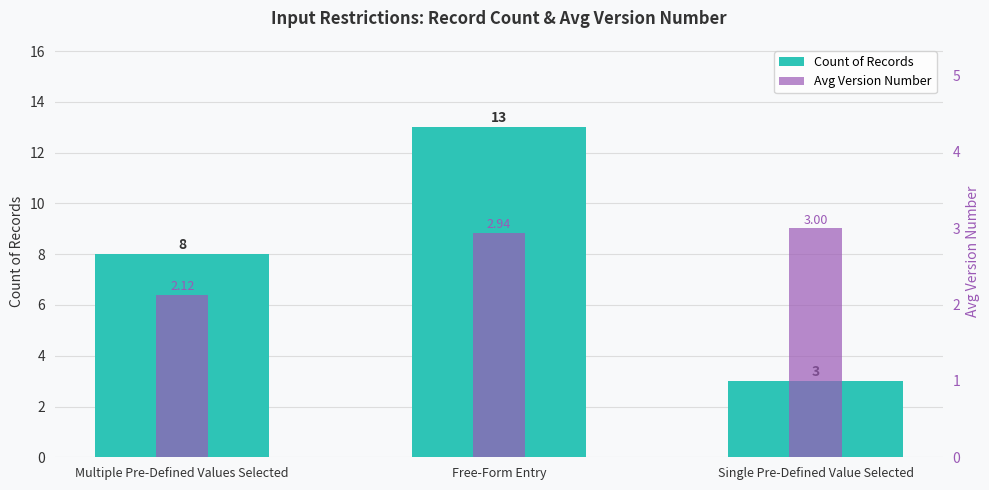

What position from the right is Free-Form Entry?

2